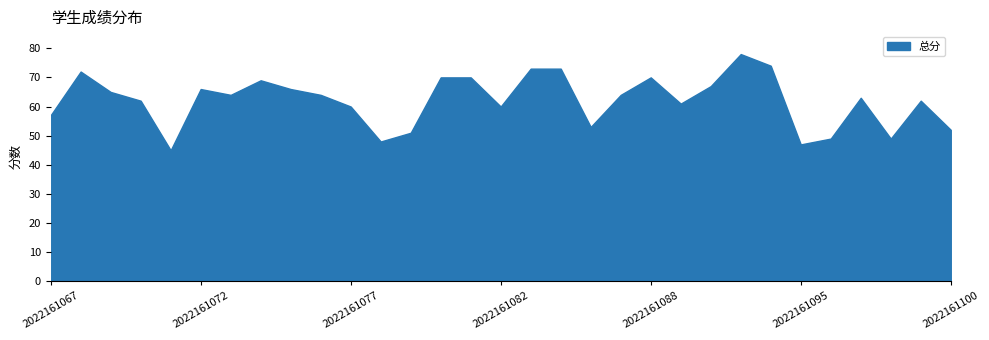

What is the minimum value shown in the chart?

45